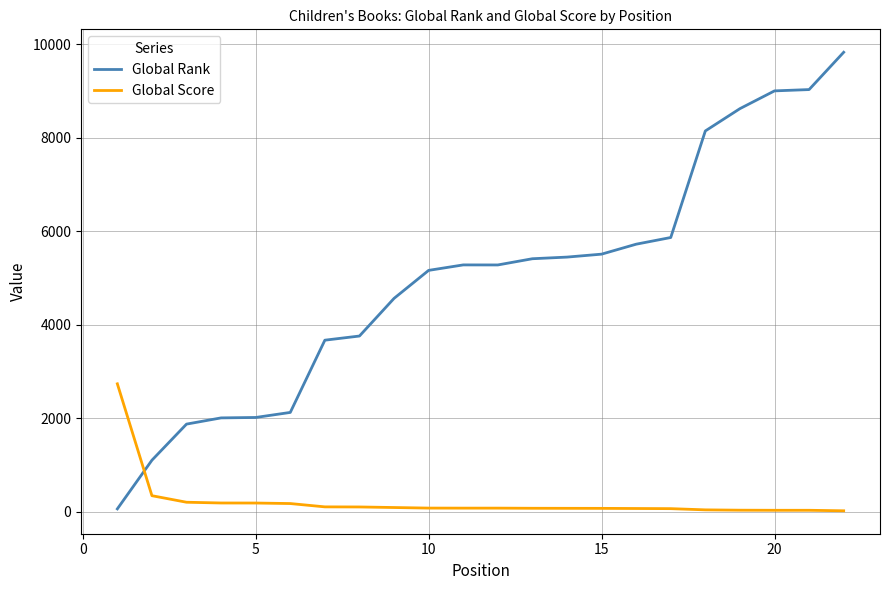

List the series in order of their peak value, highest first.

Global Rank, Global Score